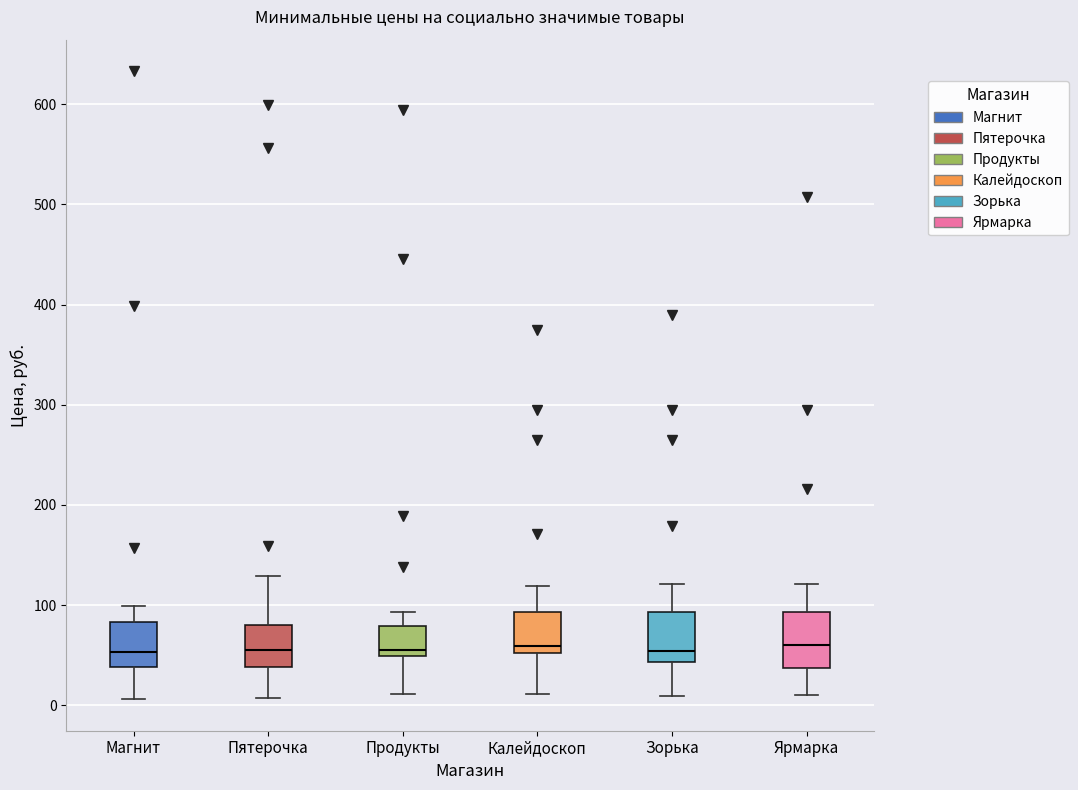

Reading left to right, transcribe this box plot: for each box, give where its median line is, the range the box spans, and where its two whiskers end, as read against the y-axis. The values are not printed on the chart, so give them approximately, as read against the axis.

Магнит: median 50, box 40 to 80, whiskers 10 to 100
Пятерочка: median 60, box 40 to 80, whiskers 10 to 130
Продукты: median 60, box 50 to 80, whiskers 10 to 90
Калейдоскоп: median 60, box 50 to 90, whiskers 10 to 120
Зорька: median 50, box 40 to 90, whiskers 10 to 120
Ярмарка: median 60, box 40 to 90, whiskers 10 to 120